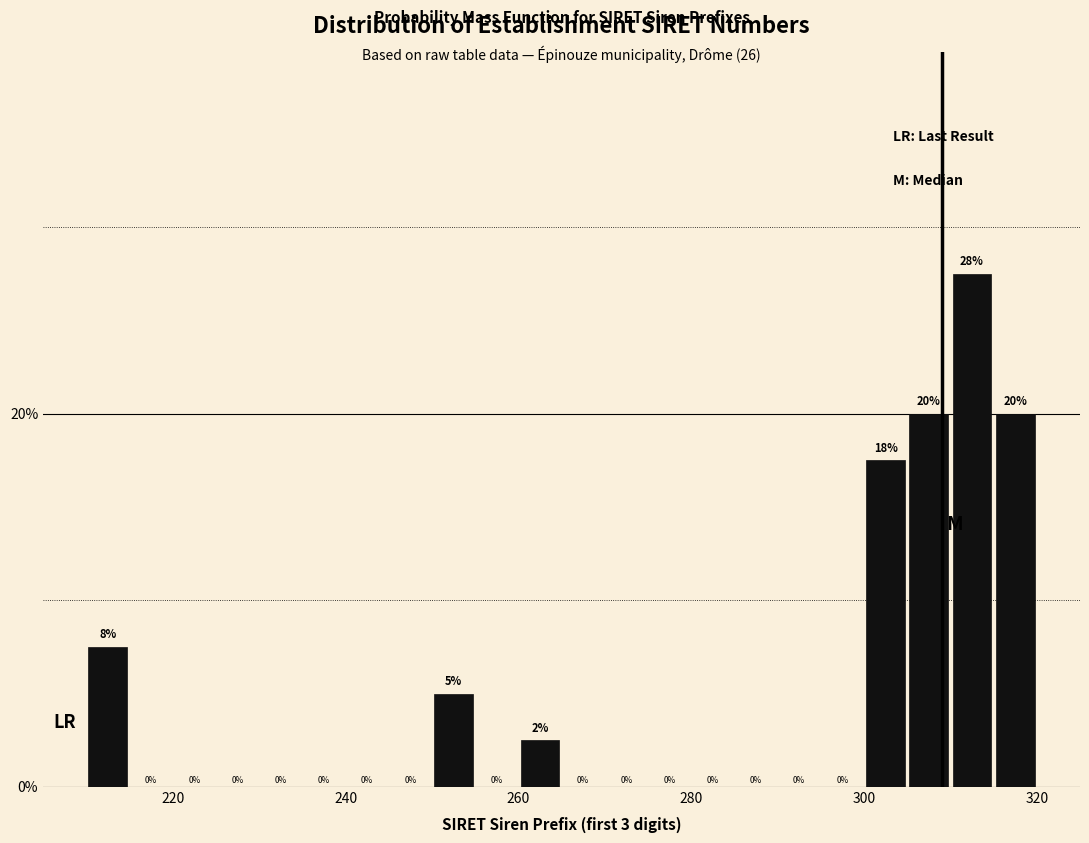

Around what value on the x-axis is the tallest bar? Give the approximate position of its centre, as read against the axis.

312